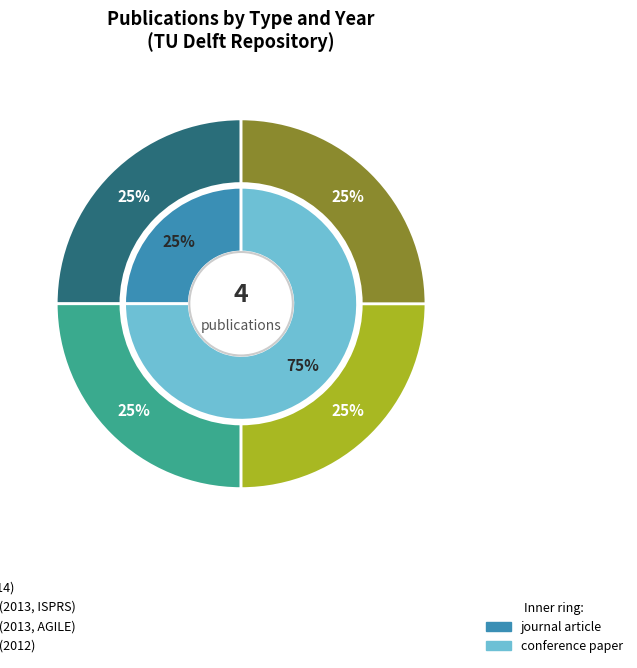

True or false: conference paper (2012) accounts for 25% of the total.

True